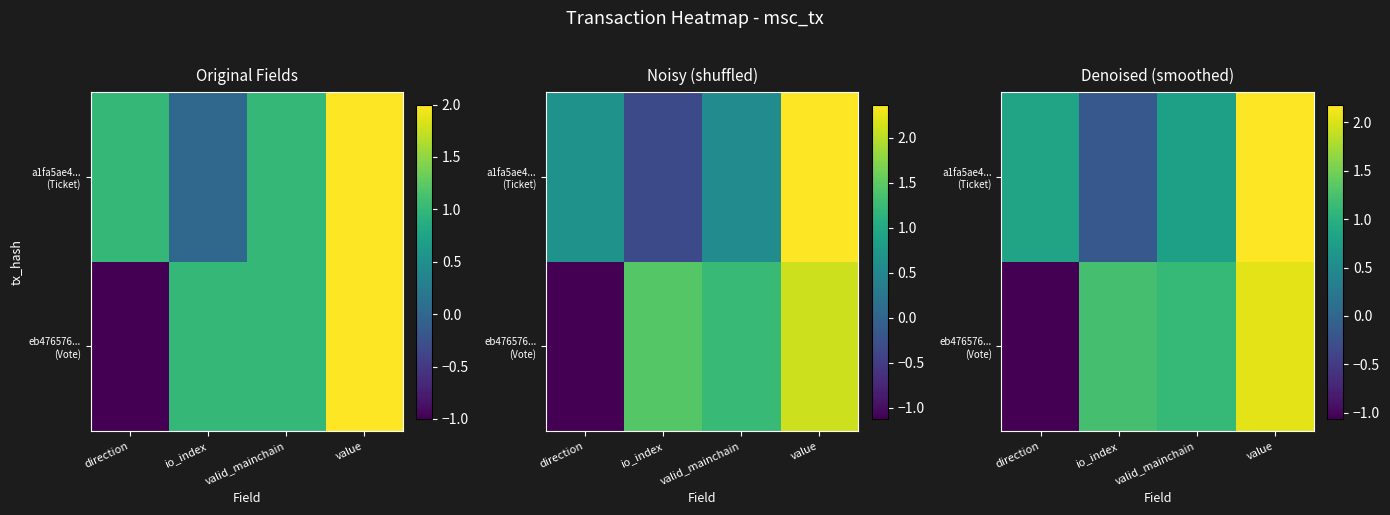

Rank the series by their average value, from lowest to highest.

eb476576... (Vote), a1fa5ae4... (Ticket)